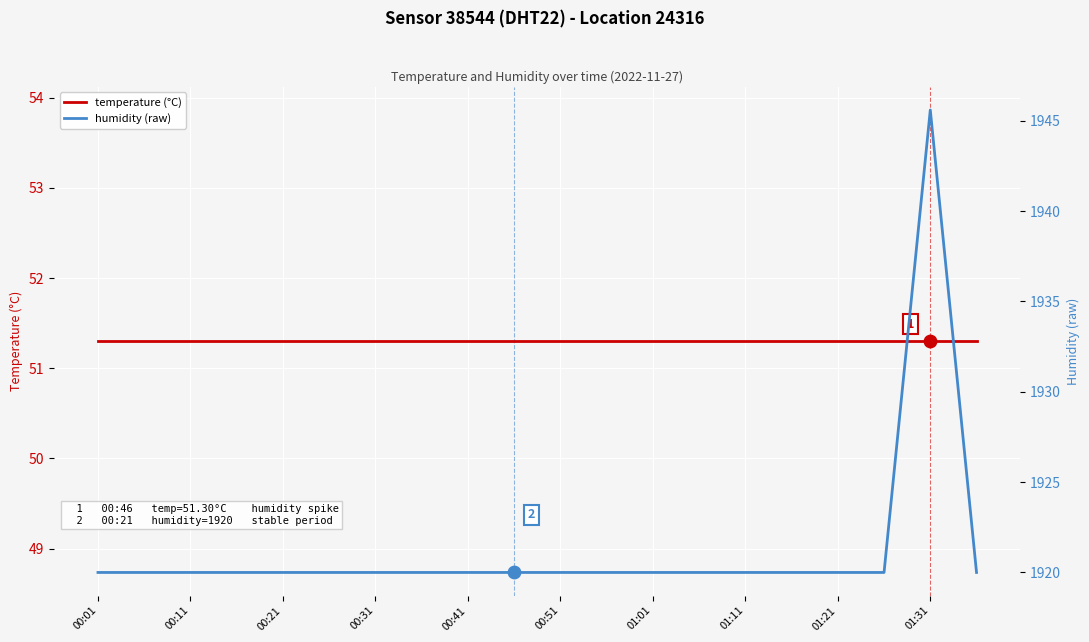

At which category is the sum across all series the highest?

01:31